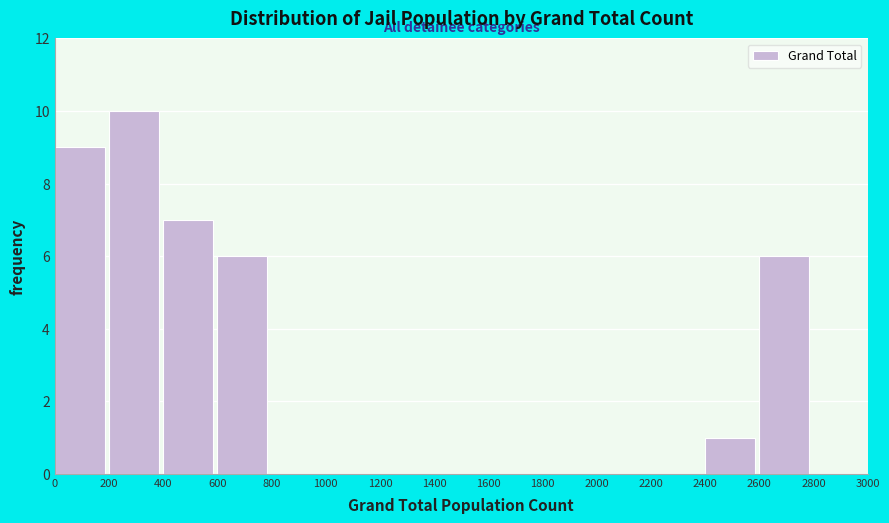

Reading left to right, transcribe this chart: for each bar, give the range it covers on the x-axis and its height. The values are not printed on the chart, so give them approximately, as read against the axis.

0 to 200: 9
200 to 400: 10
400 to 600: 7
600 to 800: 6
800 to 1000: 0
1000 to 1200: 0
1200 to 1400: 0
1400 to 1600: 0
1600 to 1800: 0
1800 to 2000: 0
2000 to 2200: 0
2200 to 2400: 0
2400 to 2600: 1
2600 to 2800: 6
2800 to 3000: 0